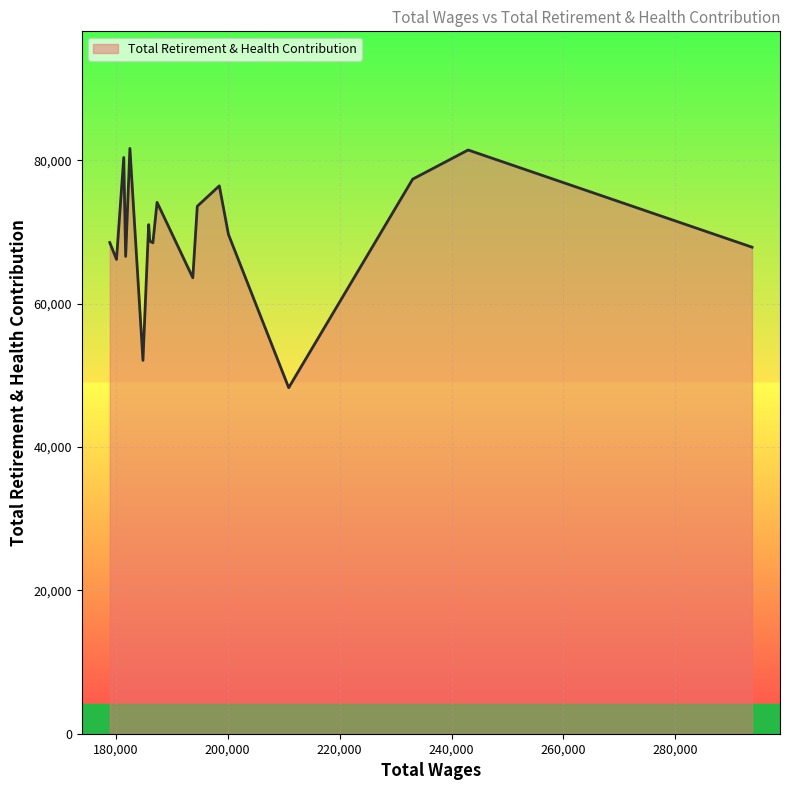

What is the difference between the maximum and minimum values?

33392